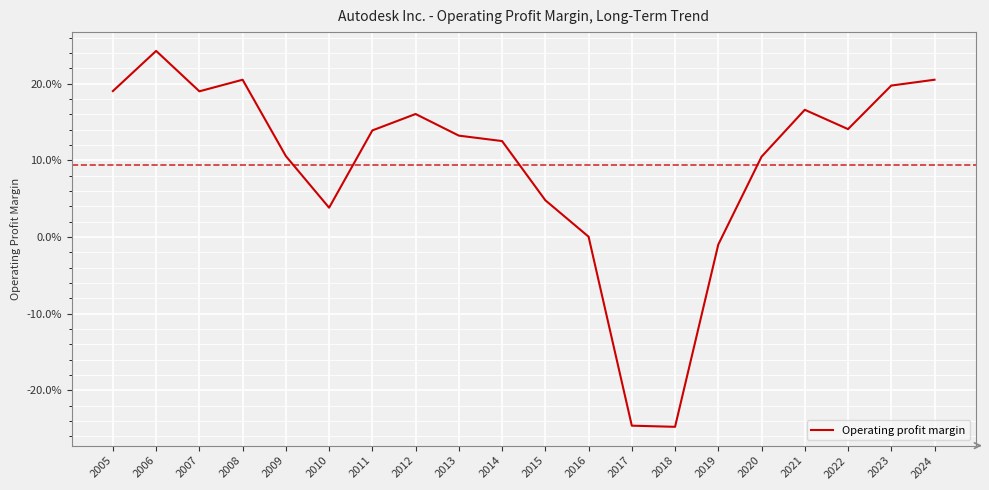

What is the approximate value at 2011?

0.1